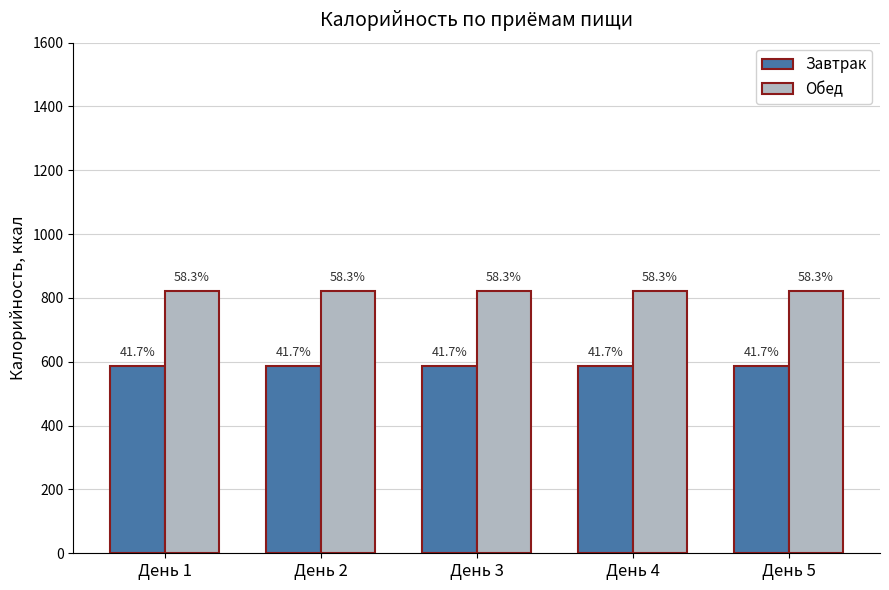

What is the total value across all series at День 4?

1410.0